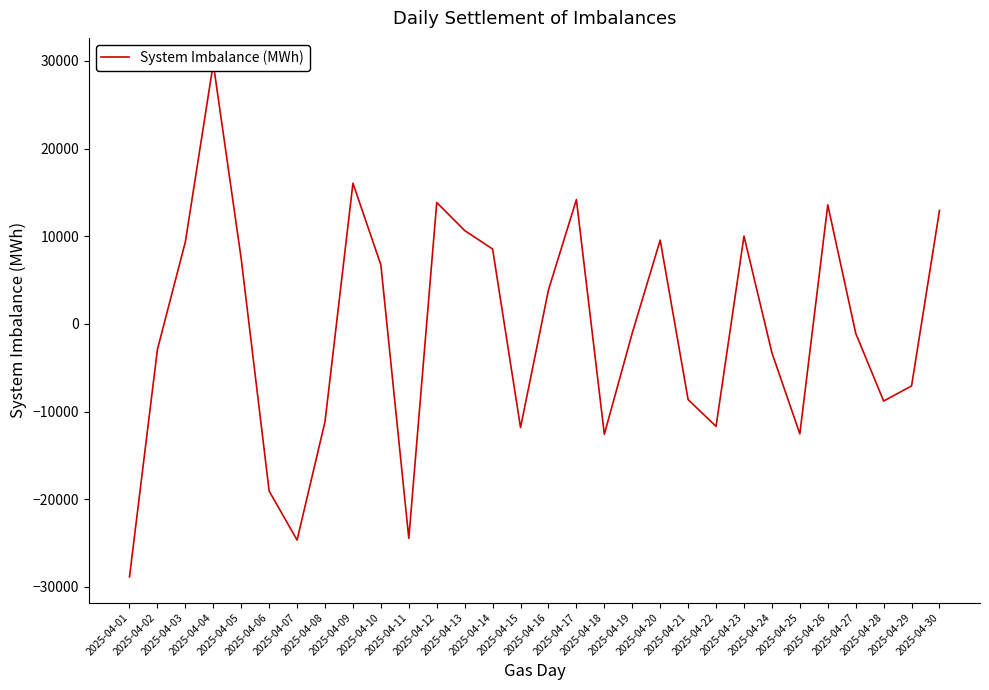

Rank the categories by value from highest to lowest.

2025-04-04, 2025-04-09, 2025-04-17, 2025-04-12, 2025-04-26, 2025-04-30, 2025-04-13, 2025-04-23, 2025-04-20, 2025-04-03, 2025-04-14, 2025-04-05, 2025-04-10, 2025-04-16, 2025-04-19, 2025-04-27, 2025-04-02, 2025-04-24, 2025-04-29, 2025-04-21, 2025-04-28, 2025-04-08, 2025-04-22, 2025-04-15, 2025-04-25, 2025-04-18, 2025-04-06, 2025-04-11, 2025-04-07, 2025-04-01